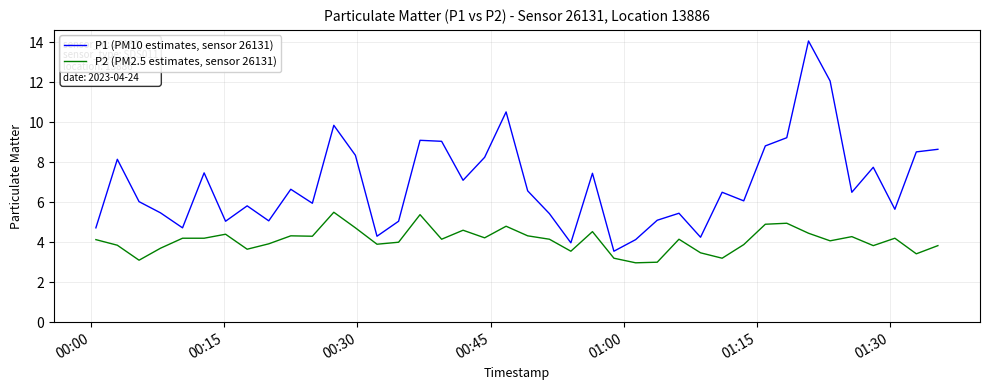

True or false: P1 (PM10 estimates, sensor 26131) and P2 (PM2.5 estimates, sensor 26131) intersect in this chart.

False